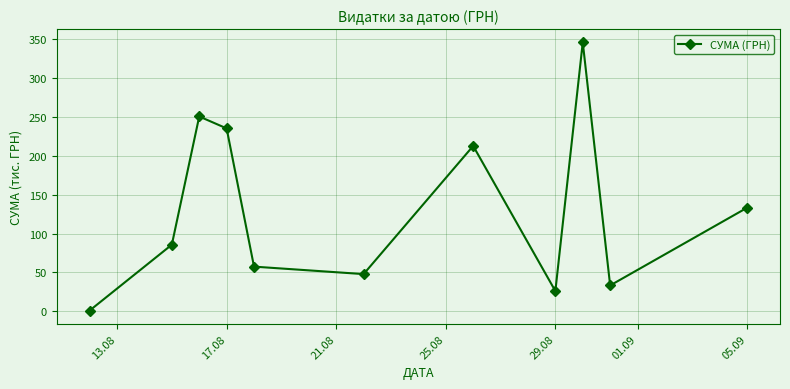

What is the maximum value shown in the chart?

345.7